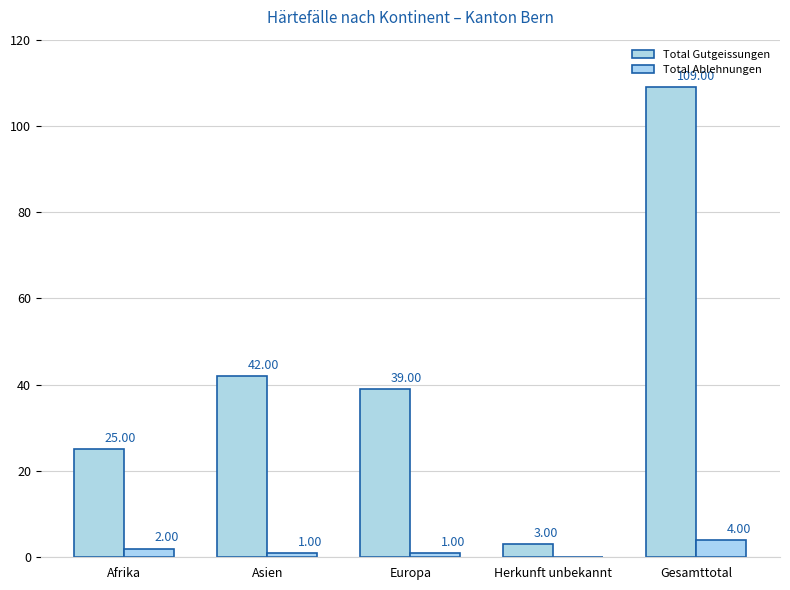

What is the average value of the Total Ablehnungen series?

2